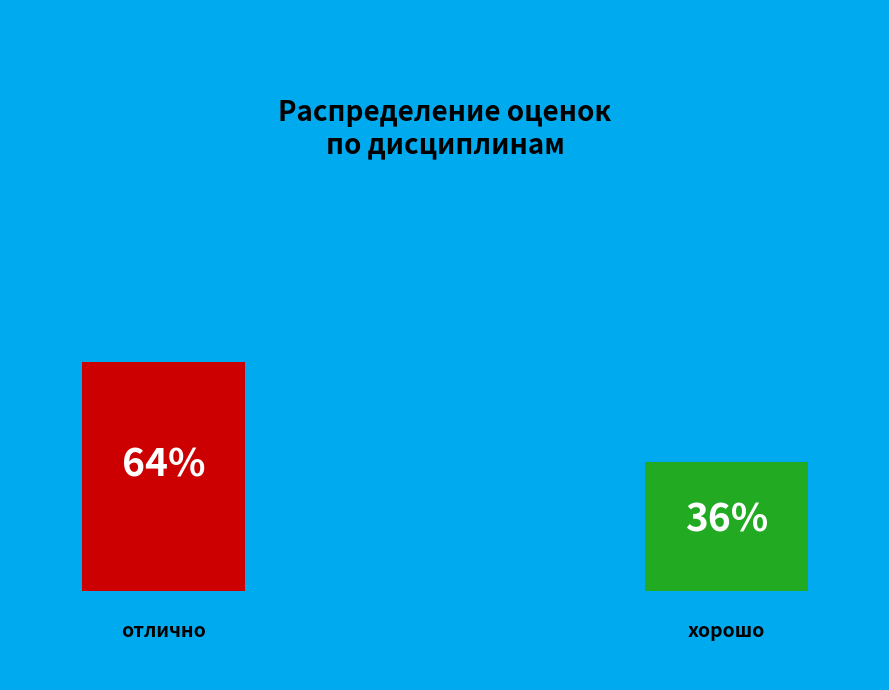

How many slices are in this pie chart?

2